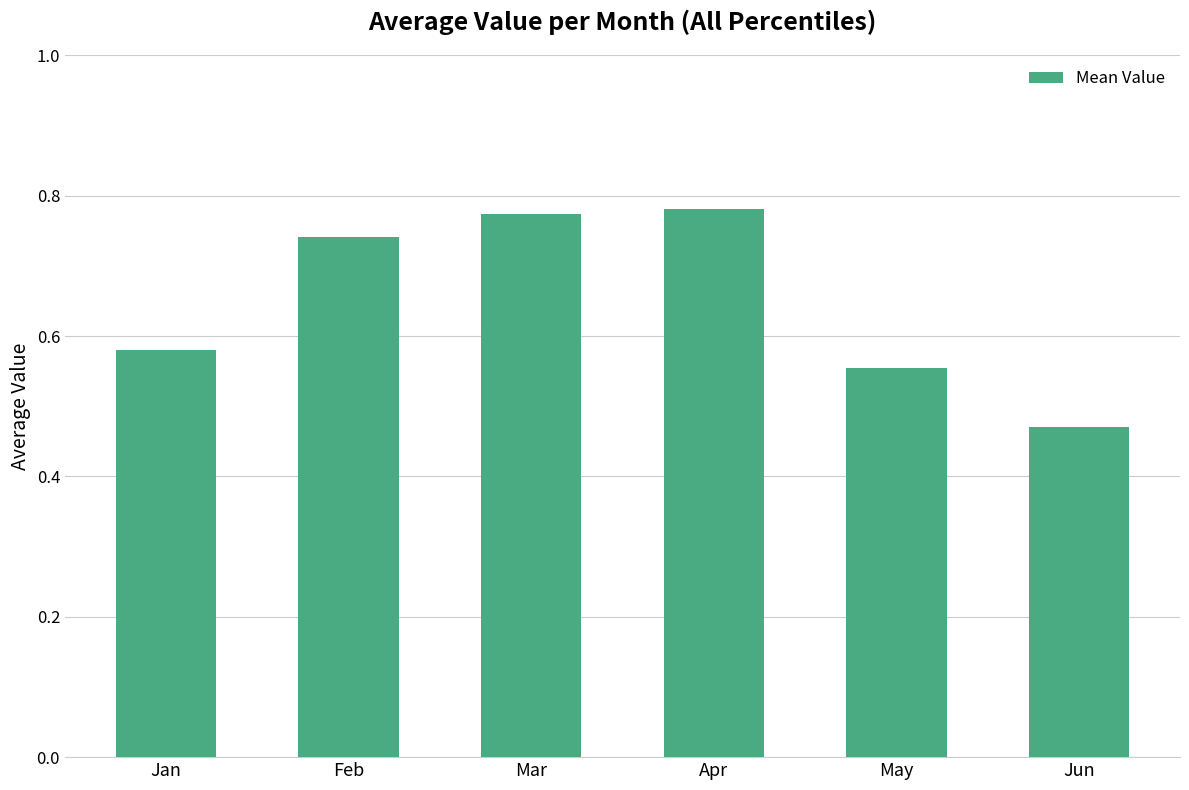

True or false: the data shows 0.4 at Jan.

False